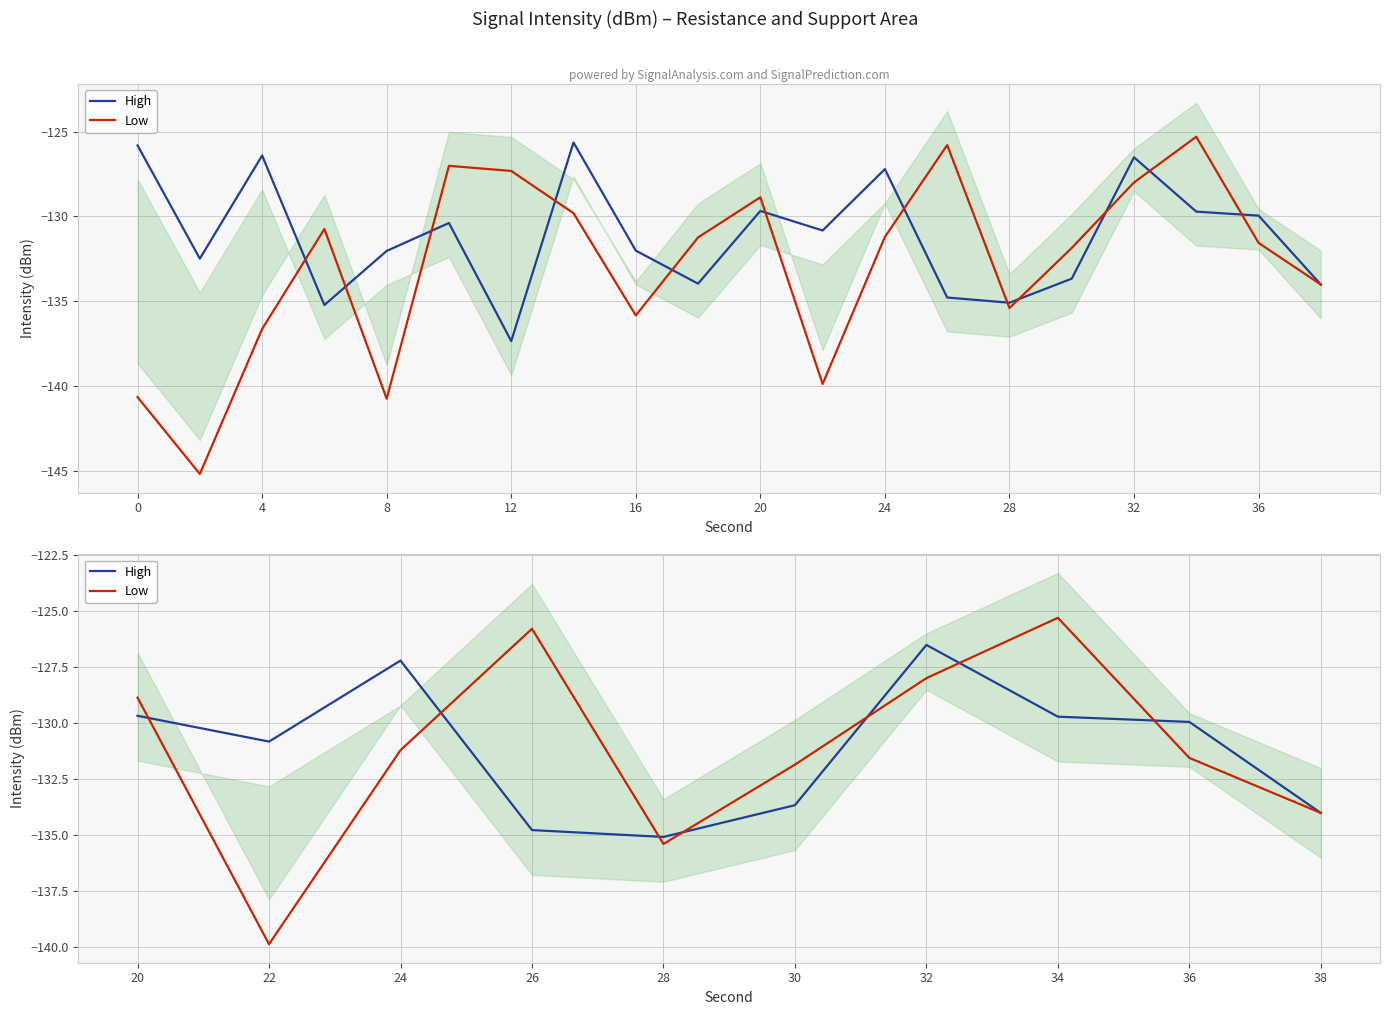

Reading right to left, what are all the values shown in this chart?

High: -134.0	-130.0	-129.7	-126.5	-133.7	-135.1	-134.8	-127.2	-130.8	-129.7
Low: -134.0	-131.6	-125.3	-128.0	-131.9	-135.4	-125.8	-131.2	-139.9	-128.9